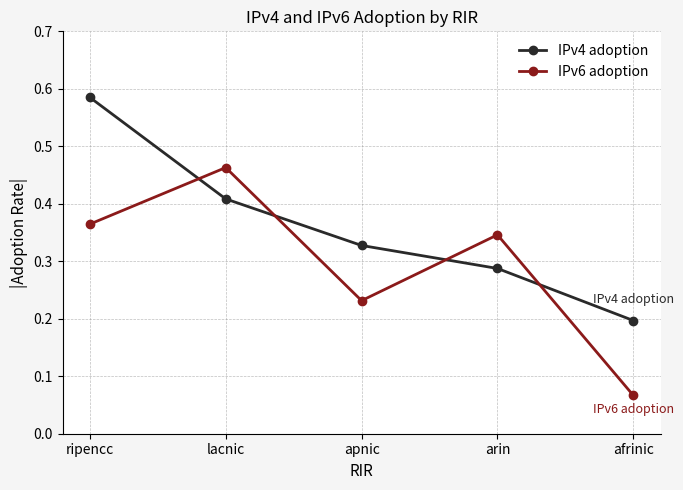

Where is IPv6 adoption nearest to the value 0?

afrinic